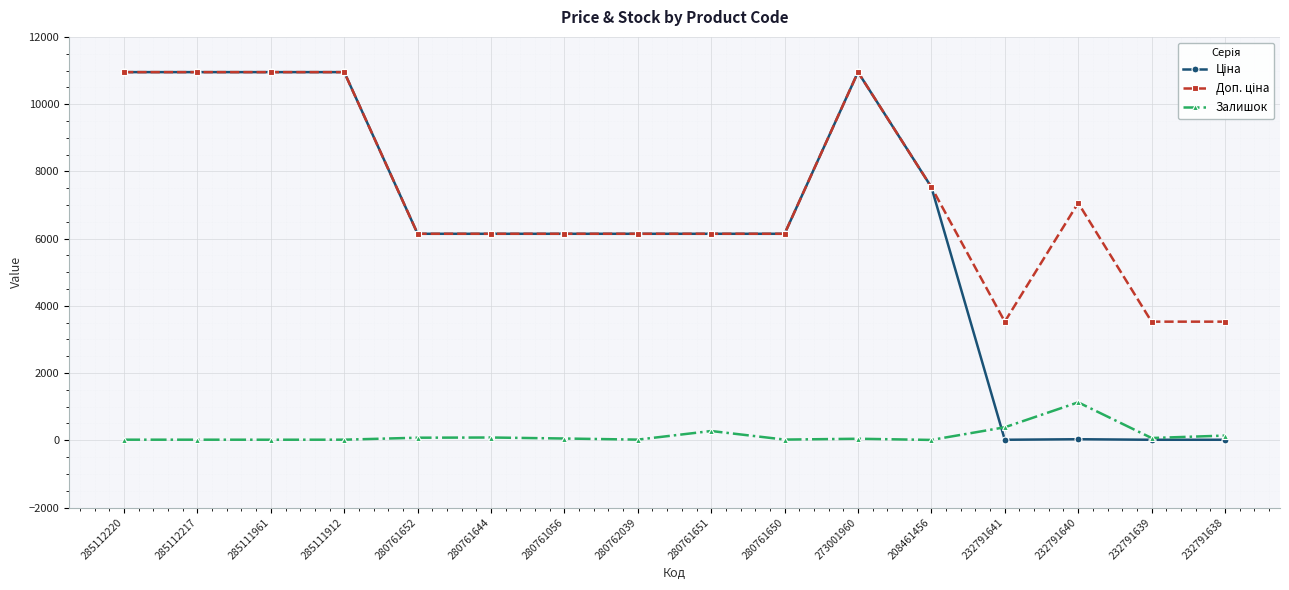

At how many categories does at least one series exceed 7321?

6